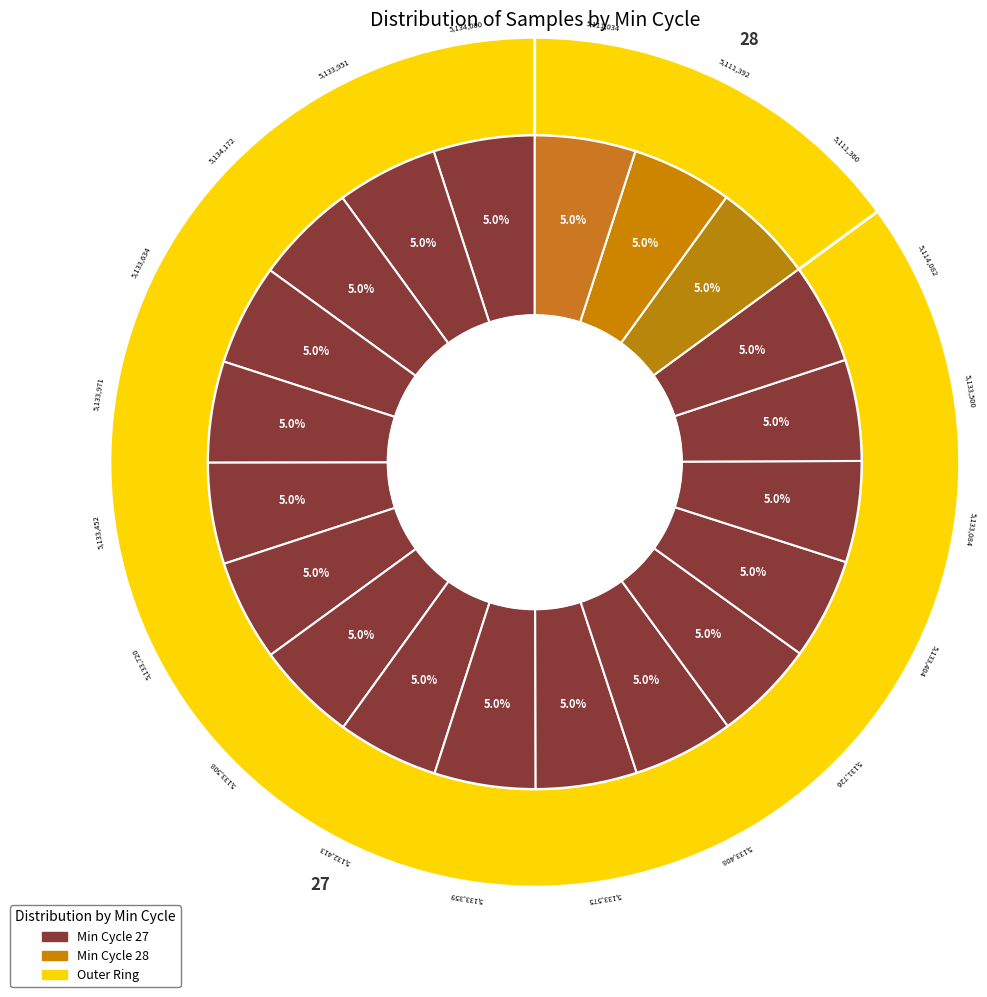

Rank the categories by value from highest to lowest.

27, 27, 27, 27, 27, 27, 27, 27, 27, 27, 27, 27, 27, 27, 27, 27, 27, 28, 28, 28